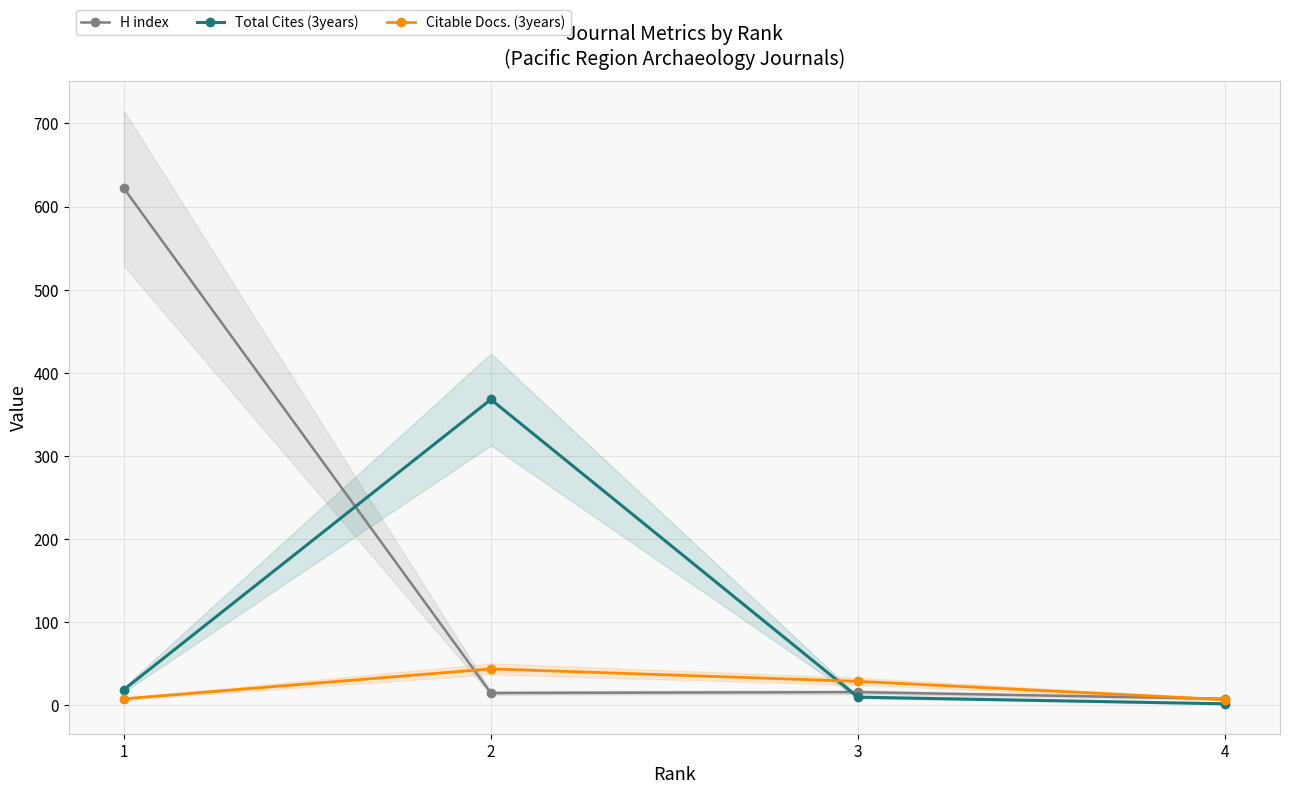

How many interior local valleys does the H index series have?

1